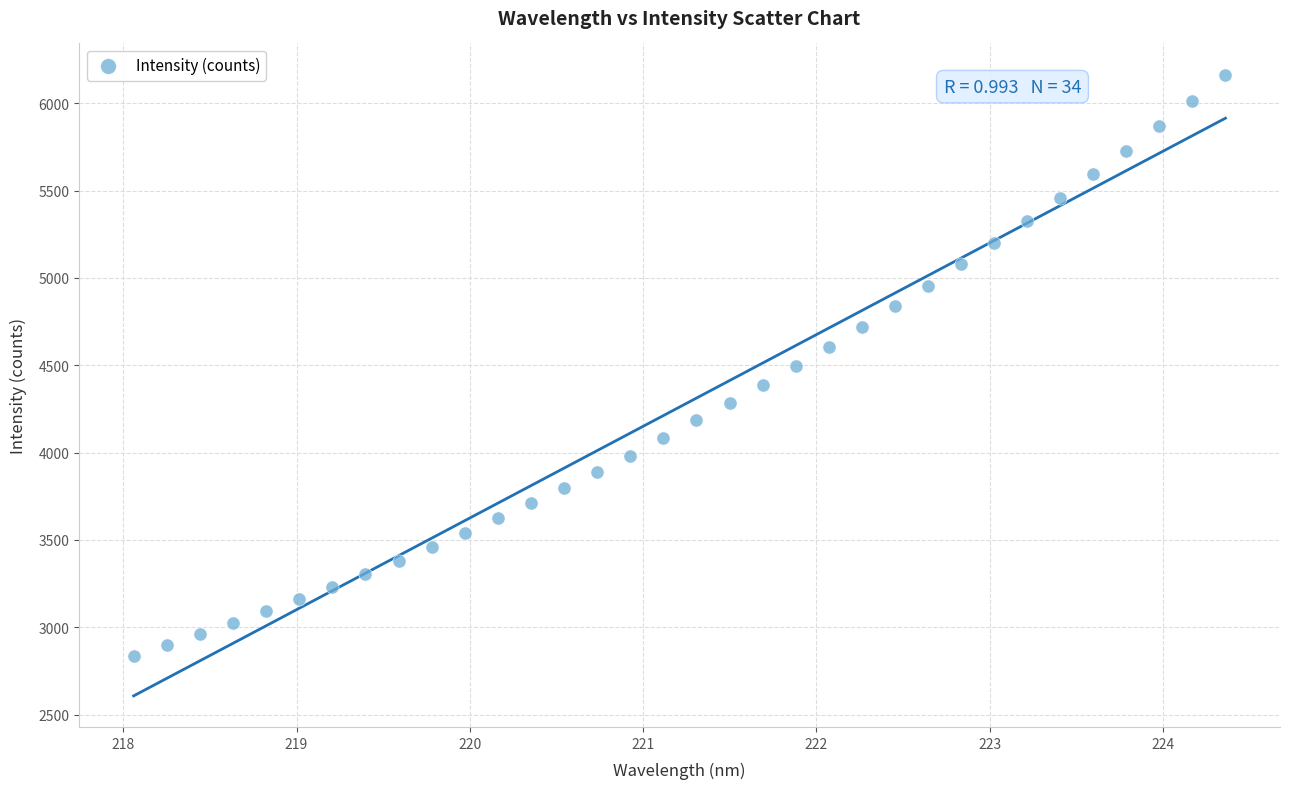

What is the range of Y values (max minus min)?

3327.7